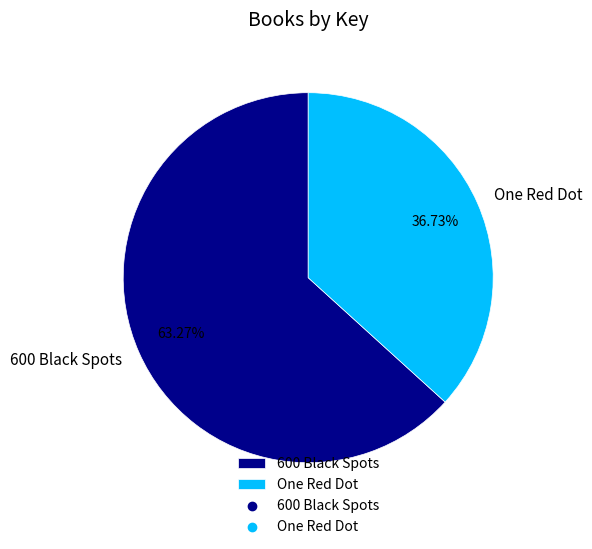

Does any single category account for the majority?

Yes